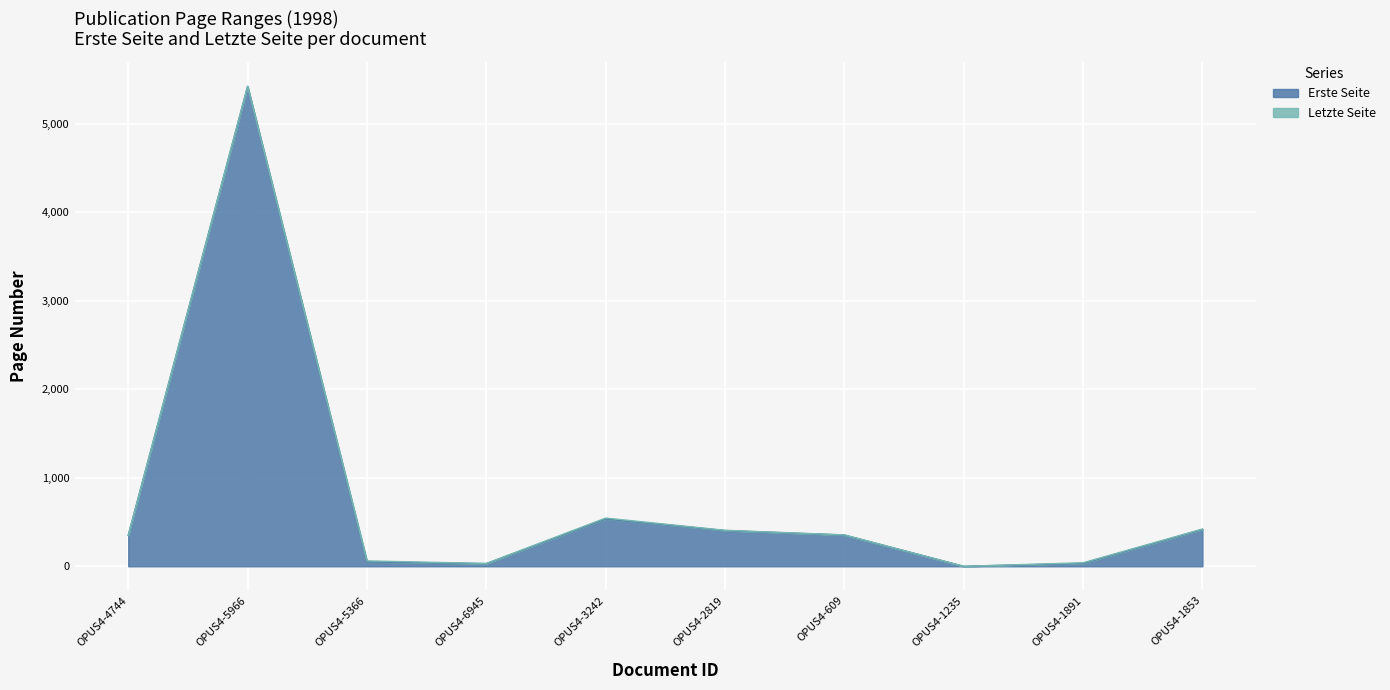

What is the label of the 5th point from the right?

OPUS4-2819